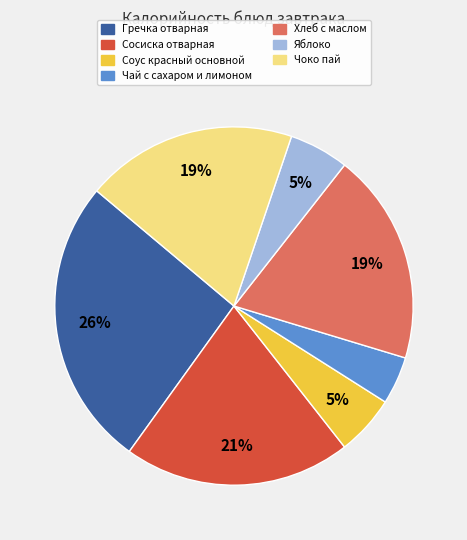

Which has a higher value, Сосиска отварная or Яблоко?

Сосиска отварная